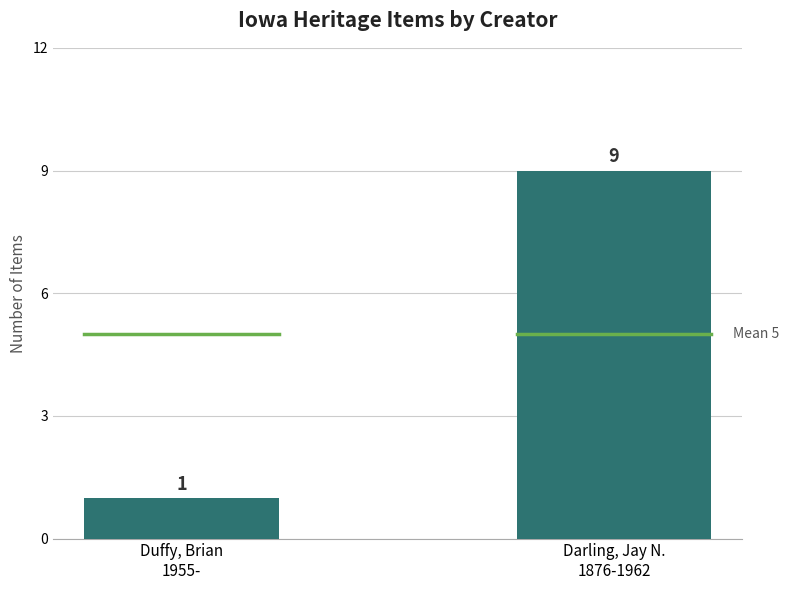

Count the number of categories in the chart.

2